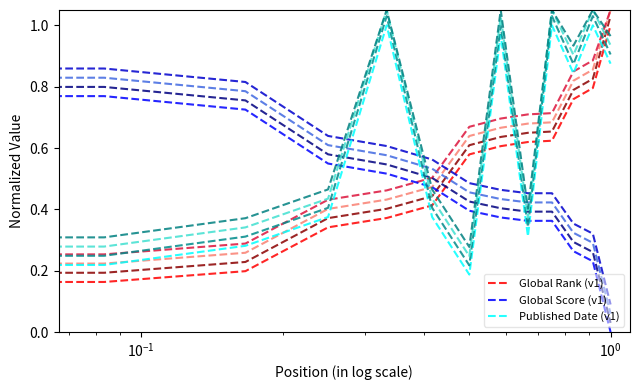

How many times do Global Score (v1) and Published Date (v1) cross each other?

5